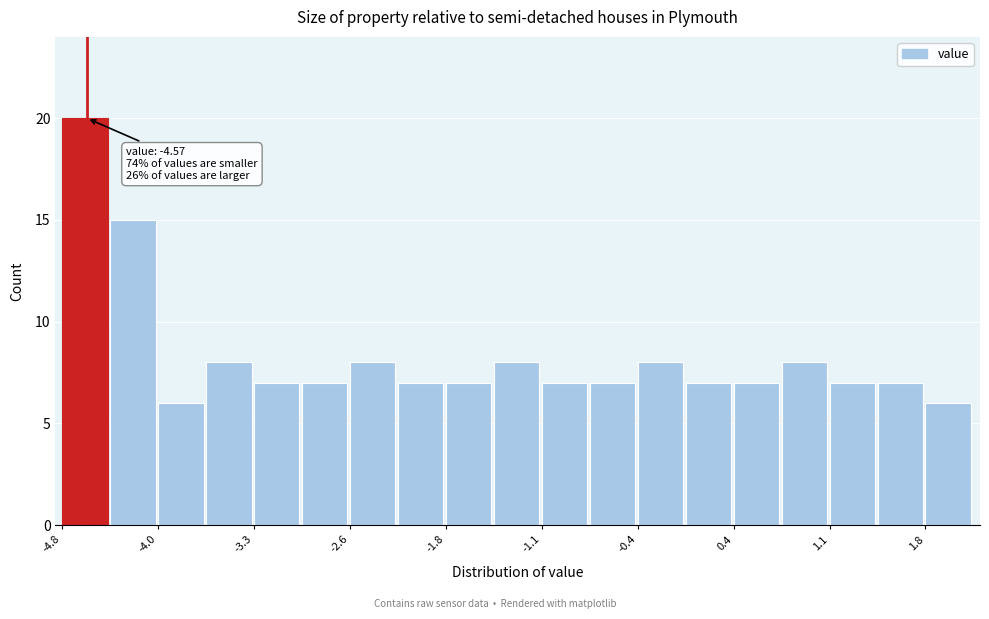

Around what value on the x-axis is the tallest bar? Give the approximate position of its centre, as read against the axis.

-4.6